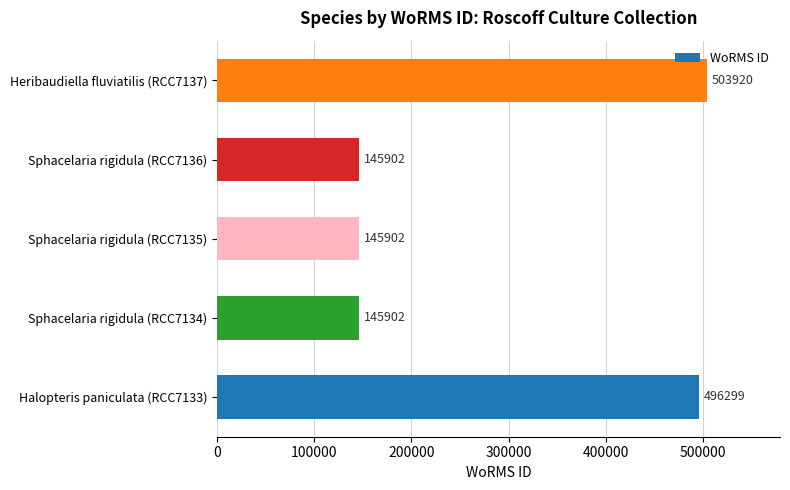

What is the maximum value shown in the chart?

503920